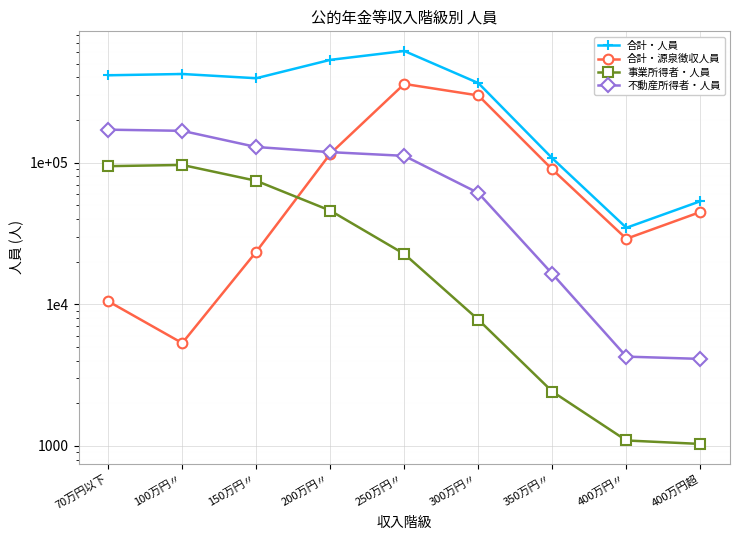

True or false: 合計・源泉徴収人員 has more than 0 points higher than both neighbors.

True